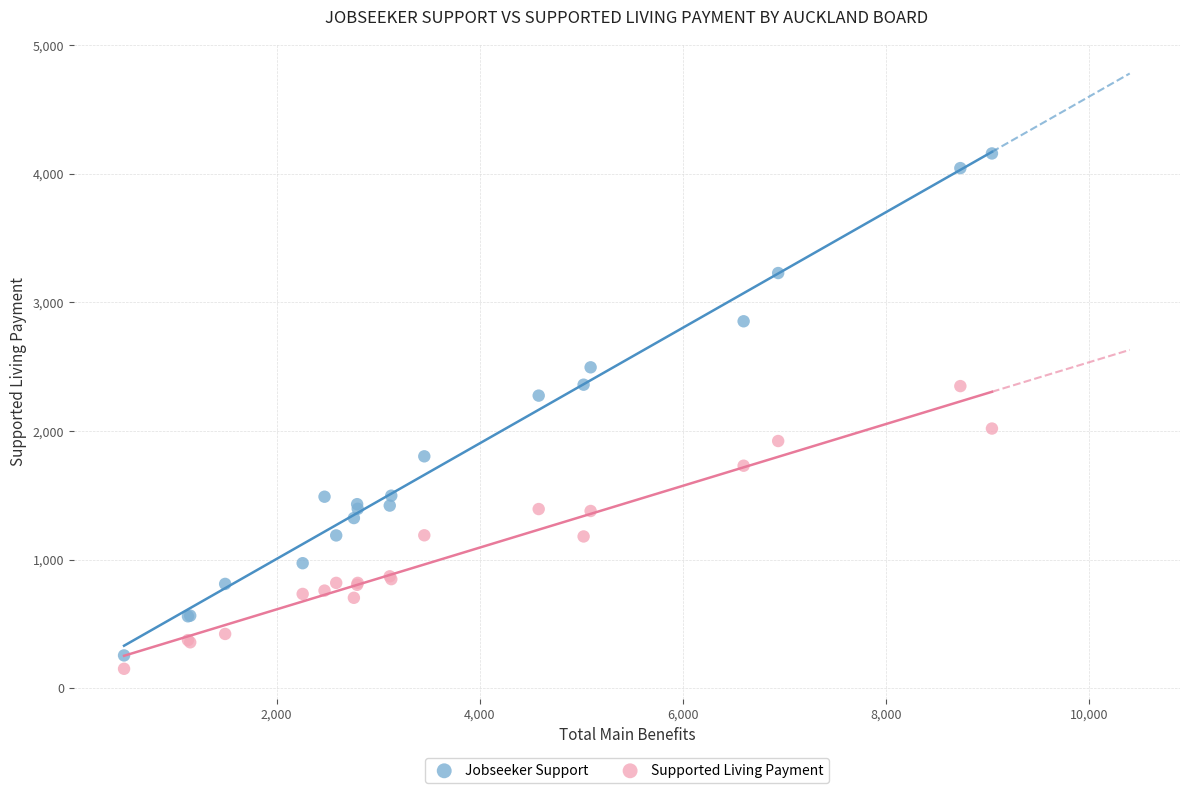

What are all the series names shown in the legend?

Jobseeker Support, Supported Living Payment